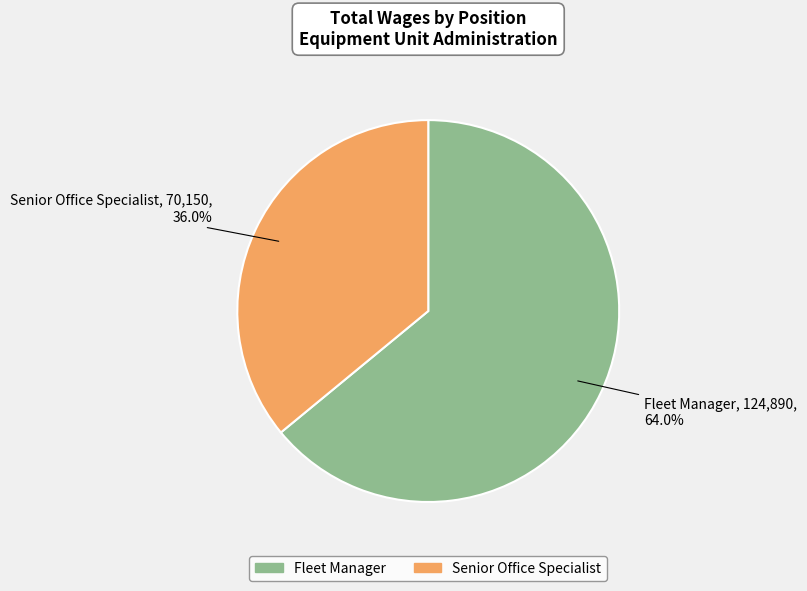

Rank the categories by value from highest to lowest.

Fleet Manager, Senior Office Specialist